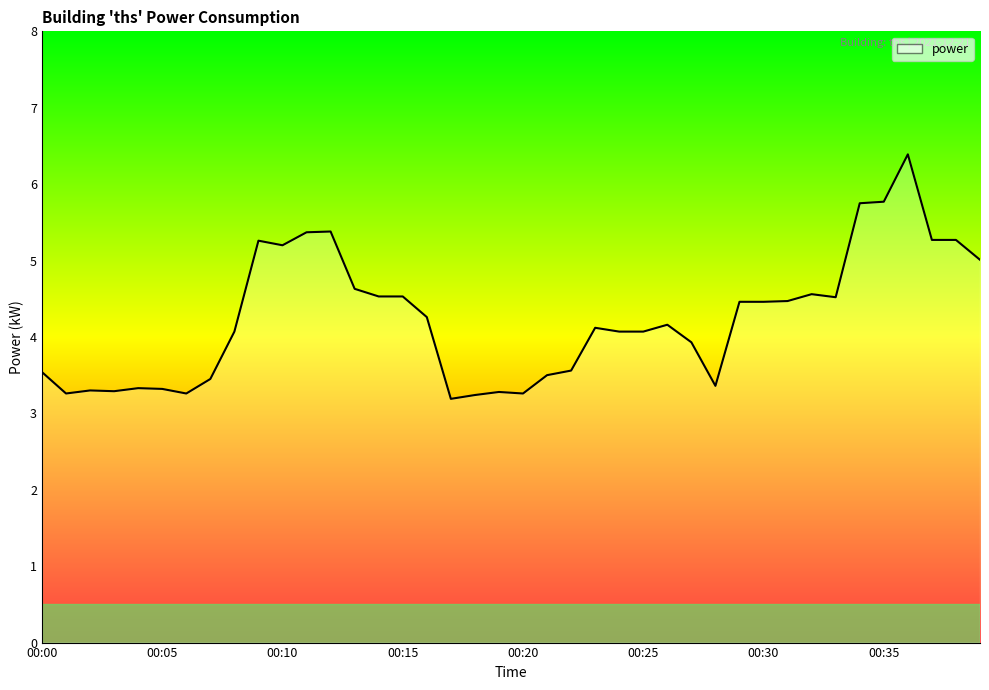

What is the smallest value displayed?

3.2